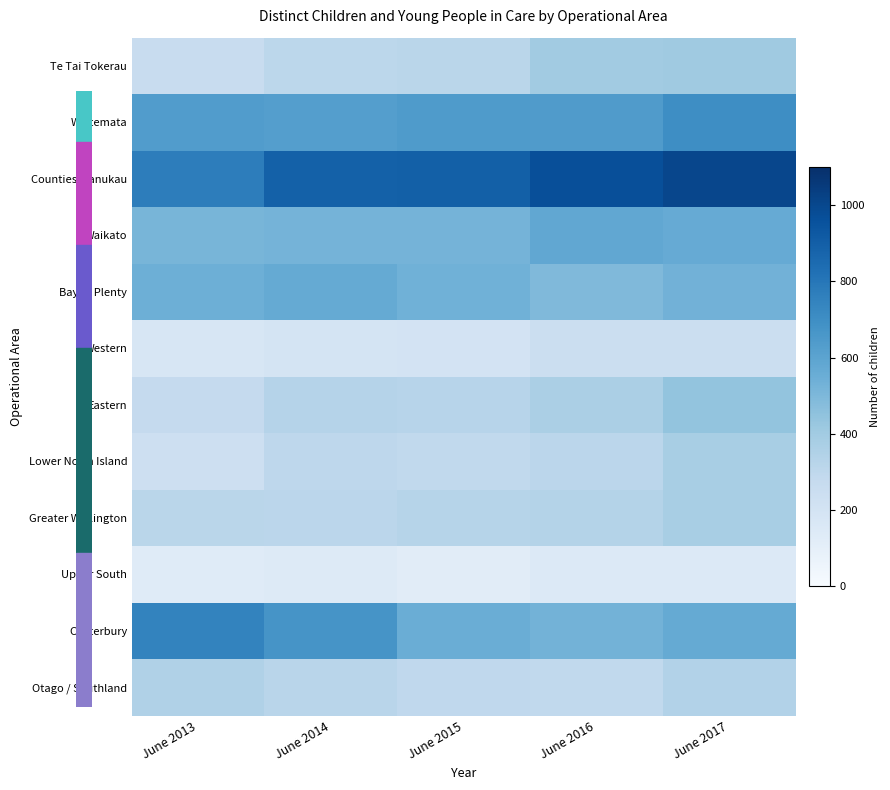

Between June 2015 and June 2014, which is larger?

June 2015